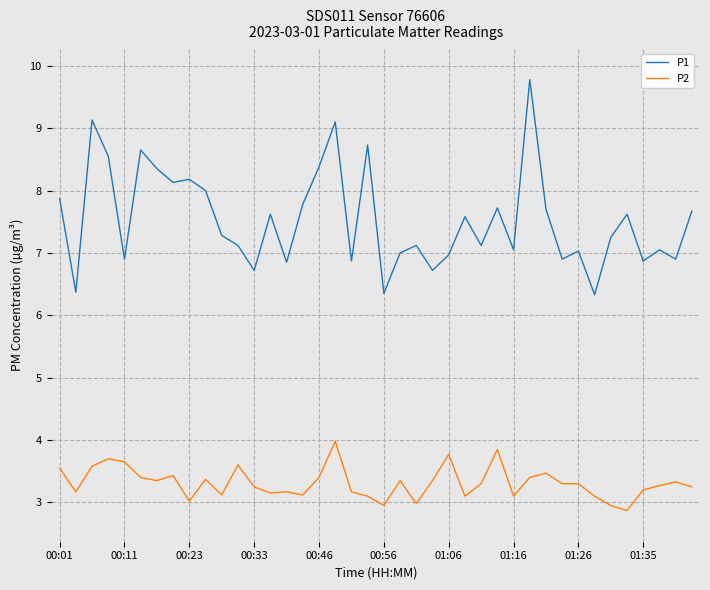

Does the chart have visible grid lines?

Yes